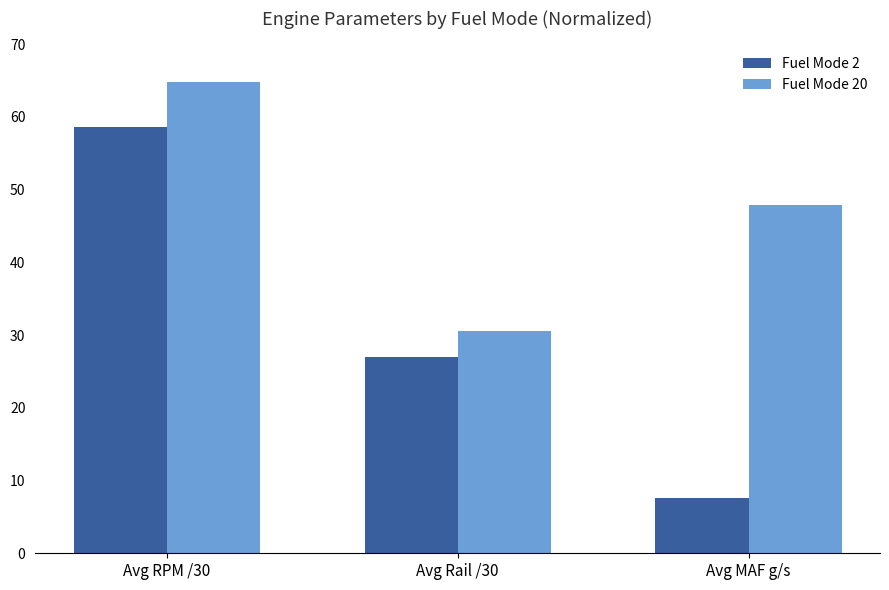

What is the label of the 2nd bar from the right?

Avg Rail /30